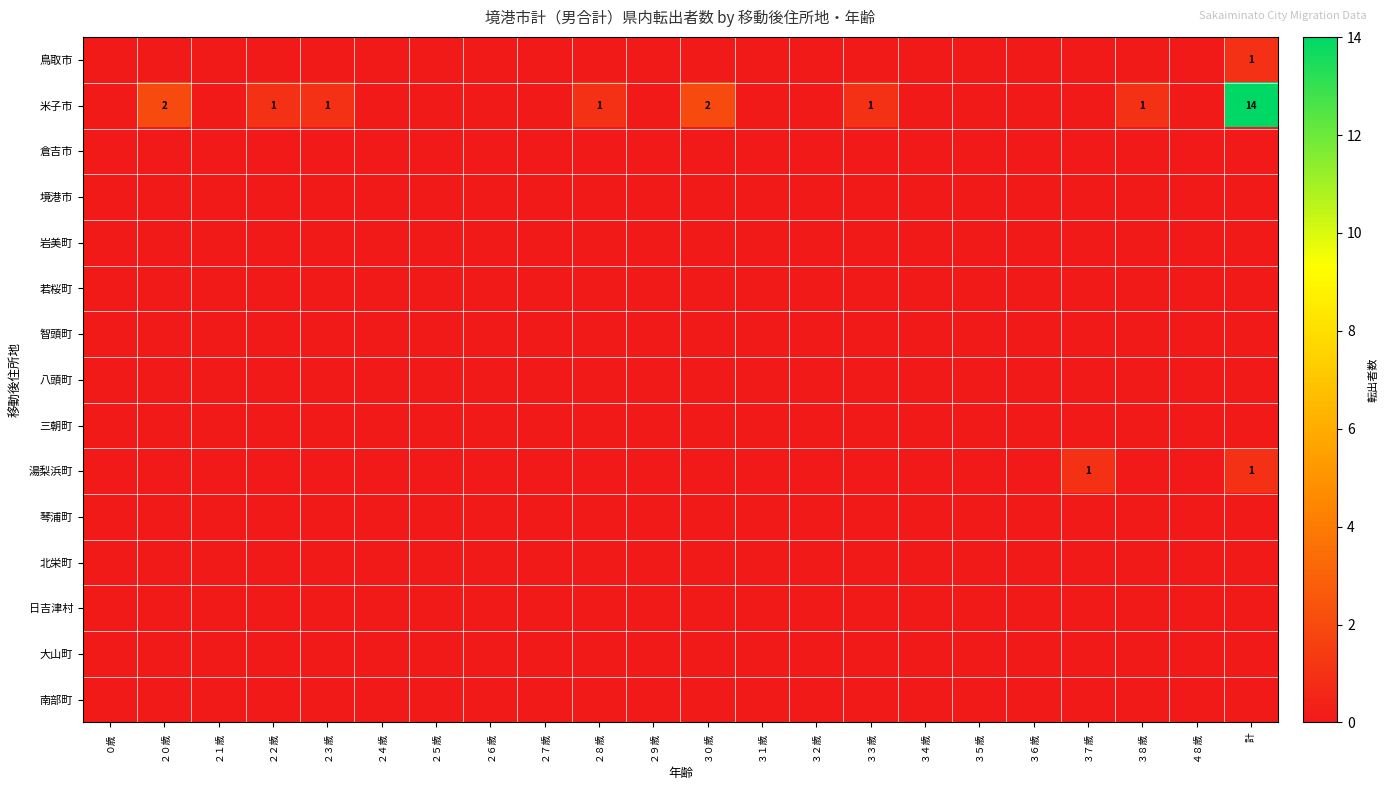

The 米子市 series shows 1 at ２８歳. True or false?

True